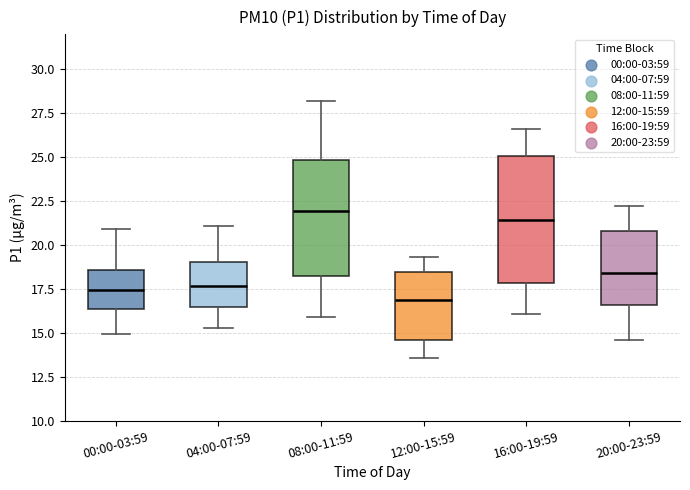

Reading left to right, read every box against the y-axis: the position of its median line, the range the box covers, and the ends of its whiskers. The values are not printed on the chart, so give them approximately, as read against the axis.

00:00-03:59: median 17.5, box 16.5 to 18.5, whiskers 15.0 to 21.0
04:00-07:59: median 17.5, box 16.5 to 19.0, whiskers 15.5 to 21.0
08:00-11:59: median 22.0, box 18.5 to 25.0, whiskers 16.0 to 28.0
12:00-15:59: median 17.0, box 14.5 to 18.5, whiskers 13.5 to 19.5
16:00-19:59: median 21.5, box 18.0 to 25.0, whiskers 16.0 to 26.5
20:00-23:59: median 18.5, box 16.5 to 21.0, whiskers 14.5 to 22.0